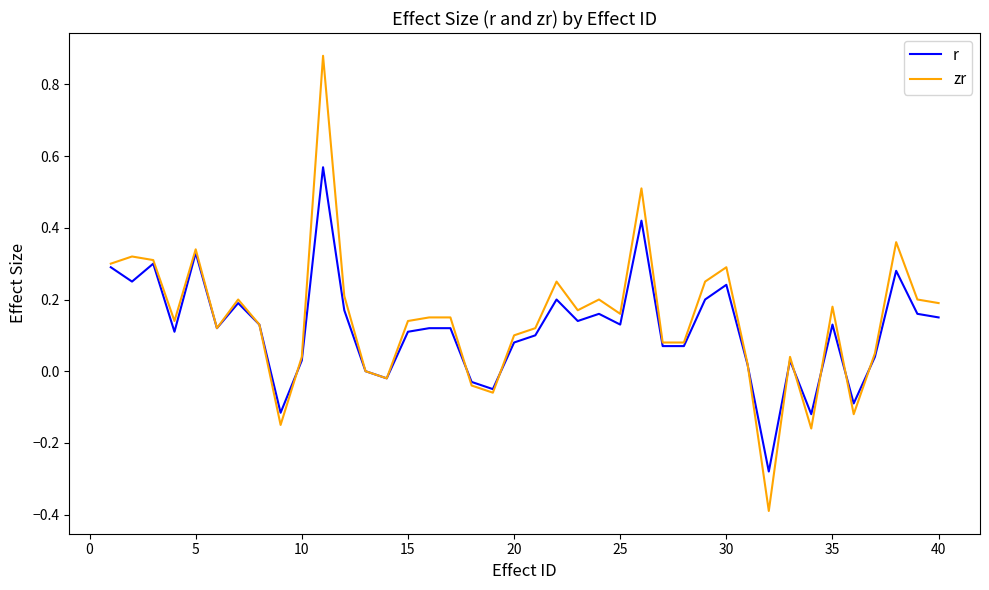

Which series has the largest range (max minus min)?

zr